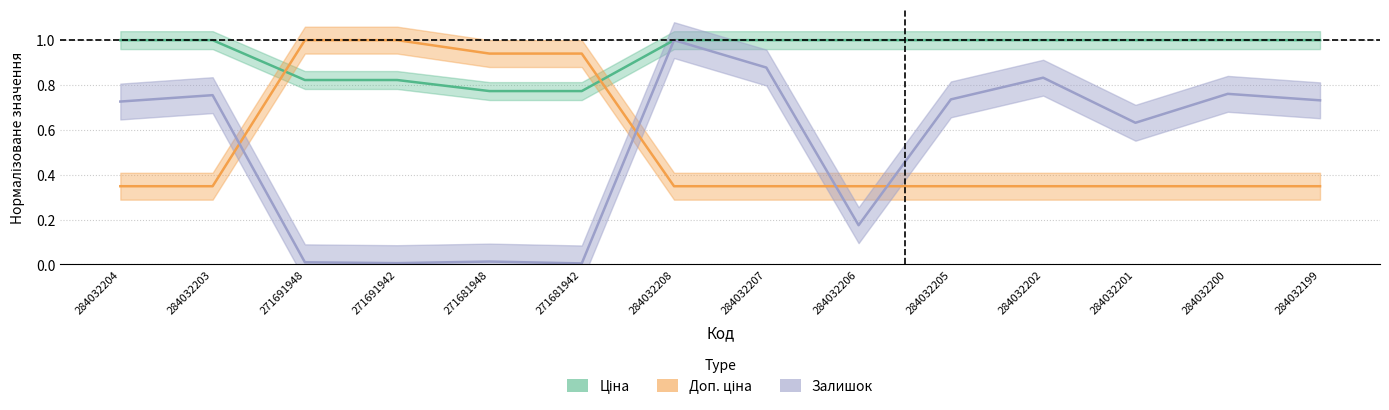

Which label corresponds to the largest value in the chart?

284032204